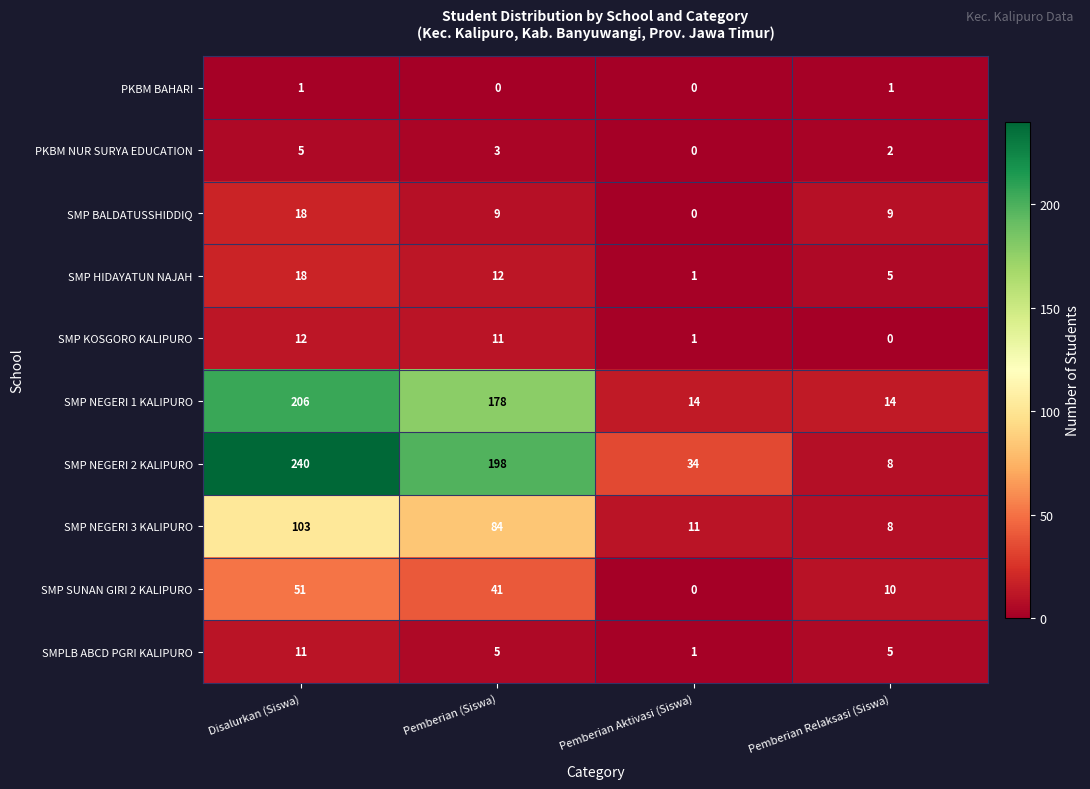

What is the sum of the SMPLB ABCD PGRI KALIPURO values at Pemberian Relaksasi (Siswa) and Disalurkan (Siswa)?

16